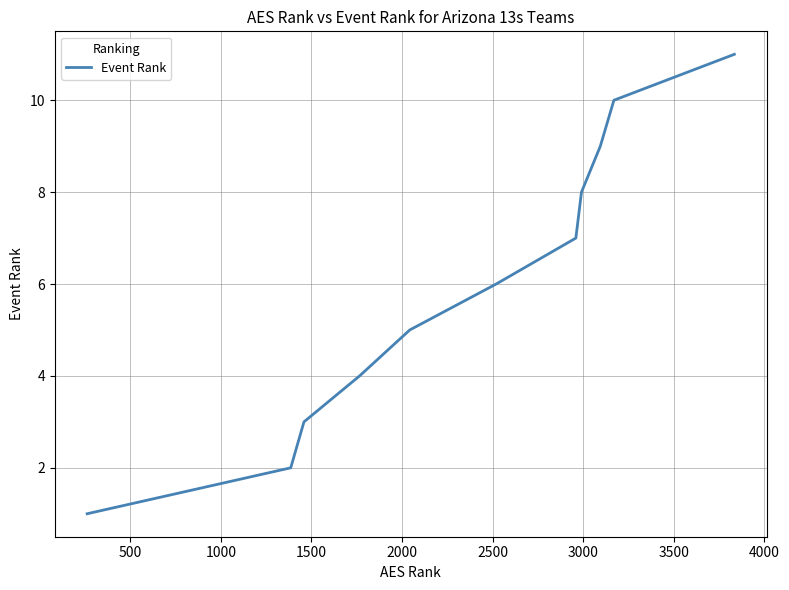

How many values are between 3 and 9?

7